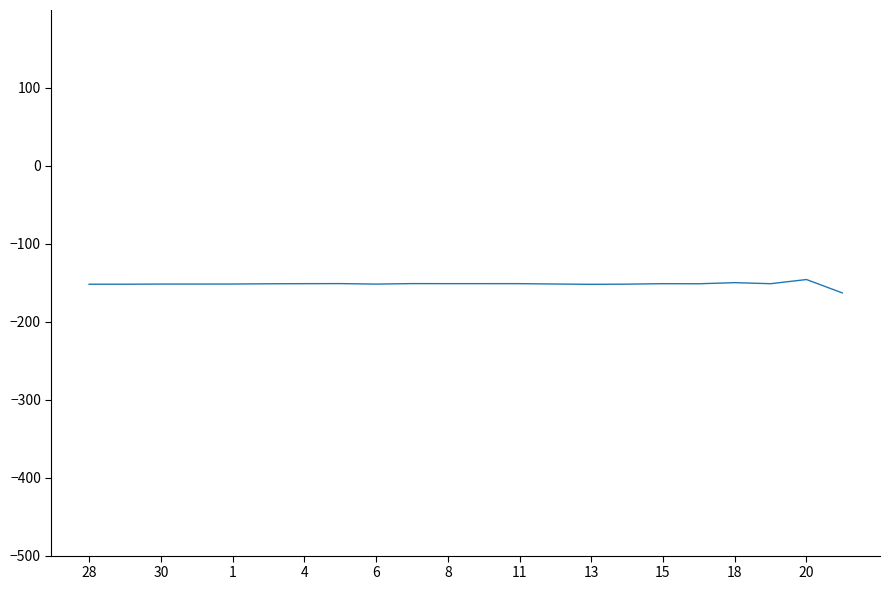

What is the minimum value shown in the chart?

-163.0